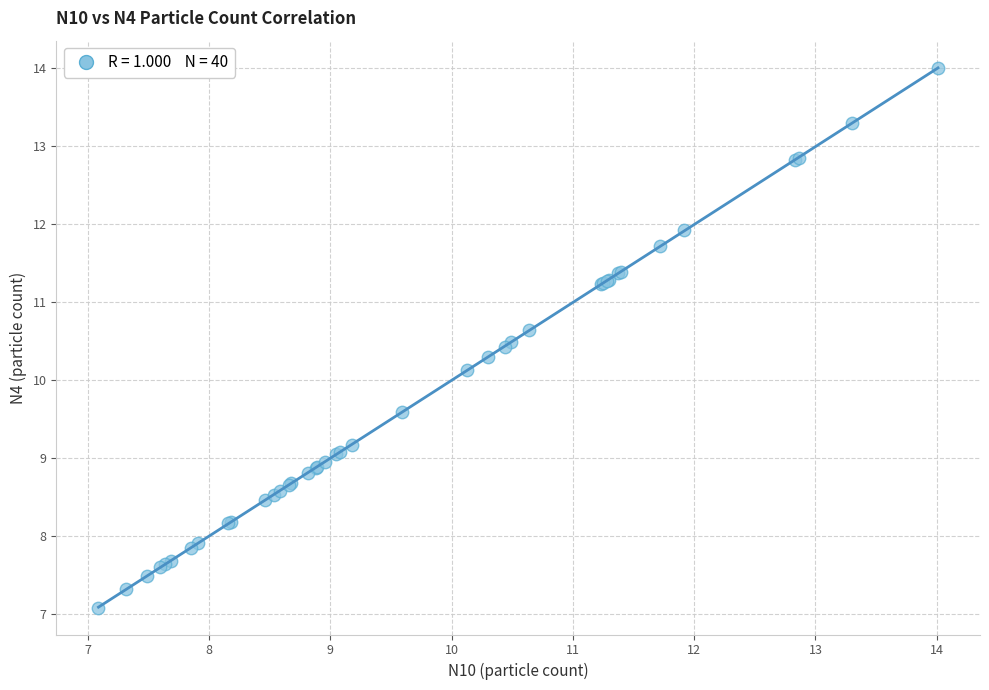

What Y value in the scatter plot is closest to 10?

10.1